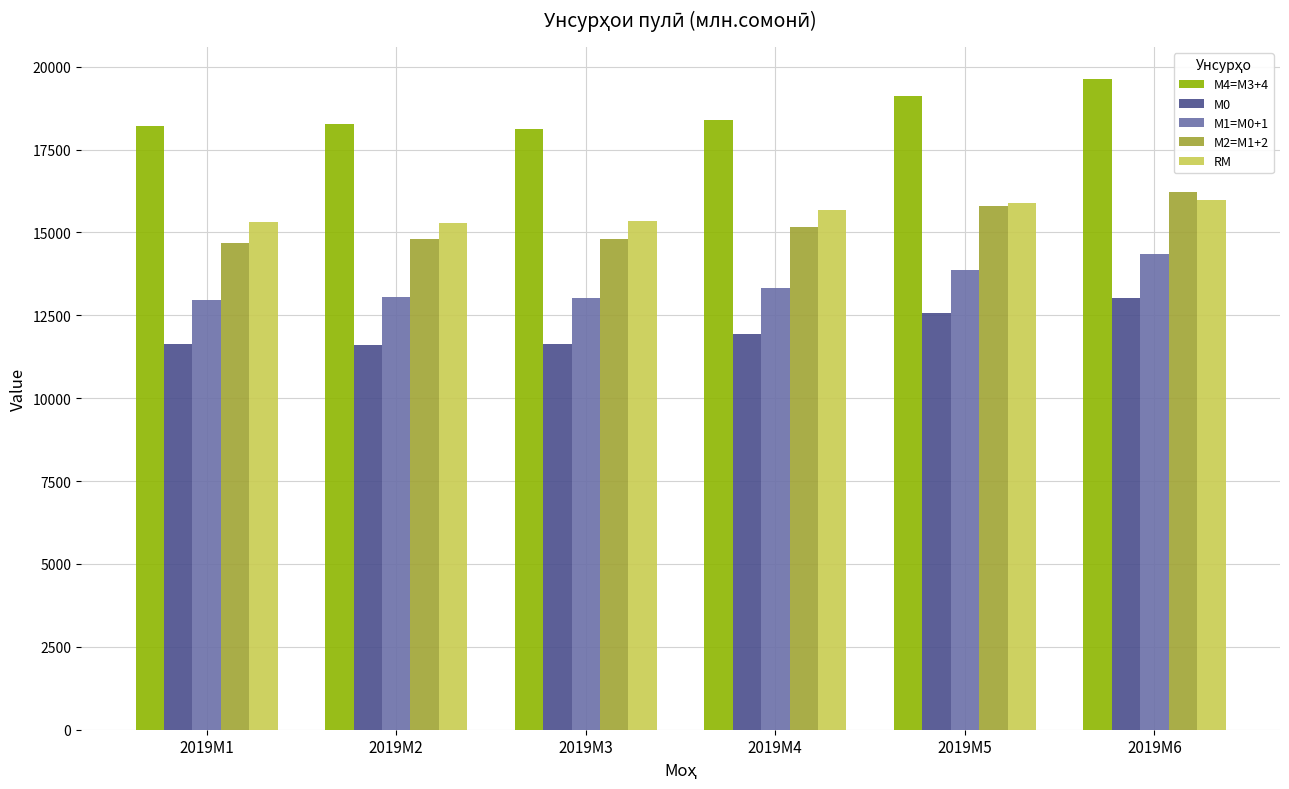

What is the spread (max minus min) of values at 2019M5?

6563.0